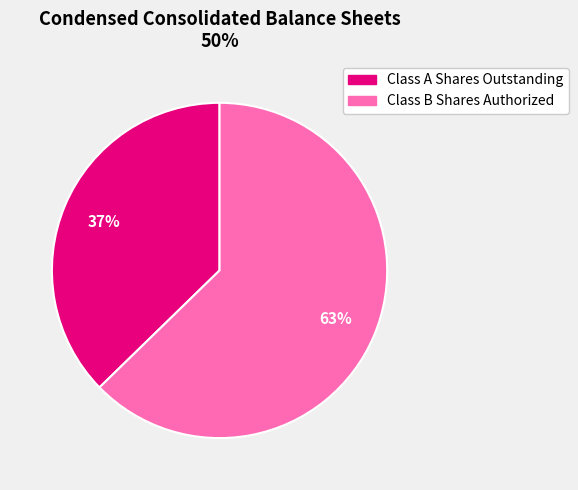

Approximately how many times larger is the value at Class A Shares Outstanding compared to Class B Shares Authorized?

0.6